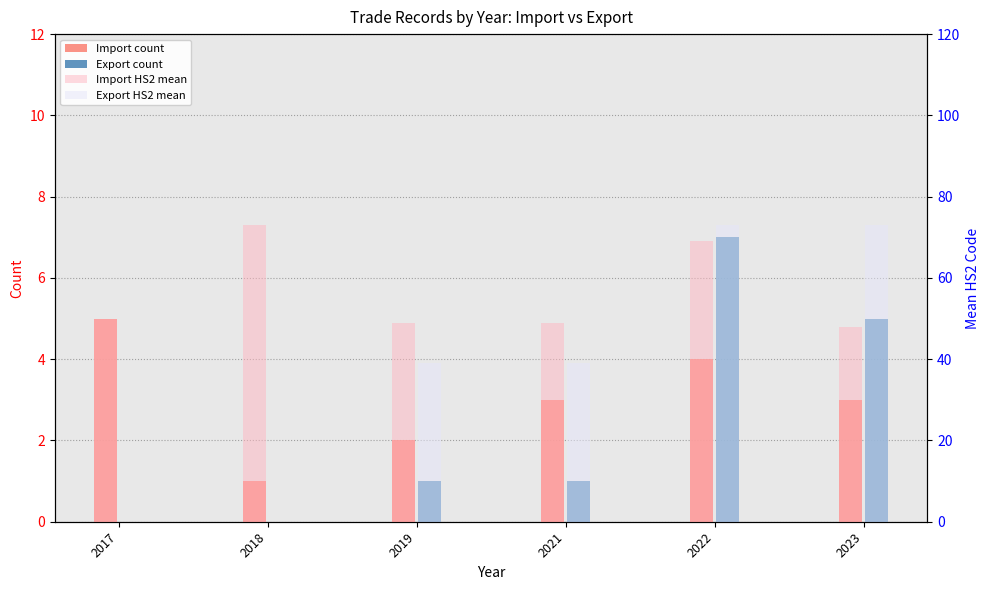

Reading right to left, transcribe all the data shown in this chart.

Import count: 2023=3	2022=4	2021=3	2019=2	2018=1	2017=5
Export count: 2023=5	2022=7	2021=1	2019=1	2018=0	2017=0
Import HS2 mean: 2023=48	2022=69	2021=49	2019=49	2018=73	2017=50
Export HS2 mean: 2023=73	2022=73	2021=39	2019=39	2018=0	2017=0